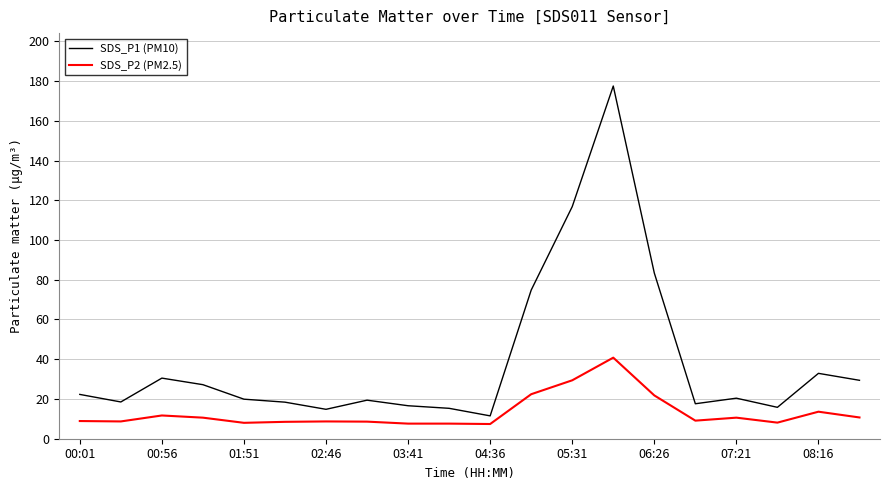

Does the chart display data point markers on the line(s)?

No